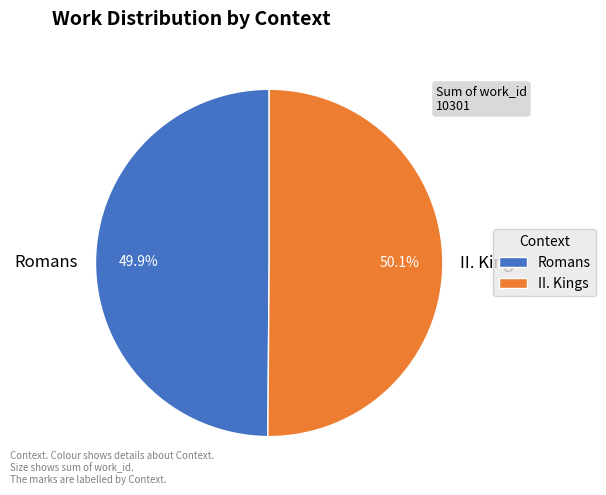

What is the ratio of the value at II. Kings to the value at Romans?

1.0